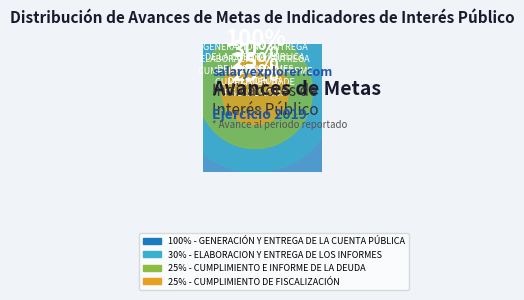

The CUMPLIMIENTO DE FISCALIZACIÓN slice represents 7% of the pie. True or false?

False